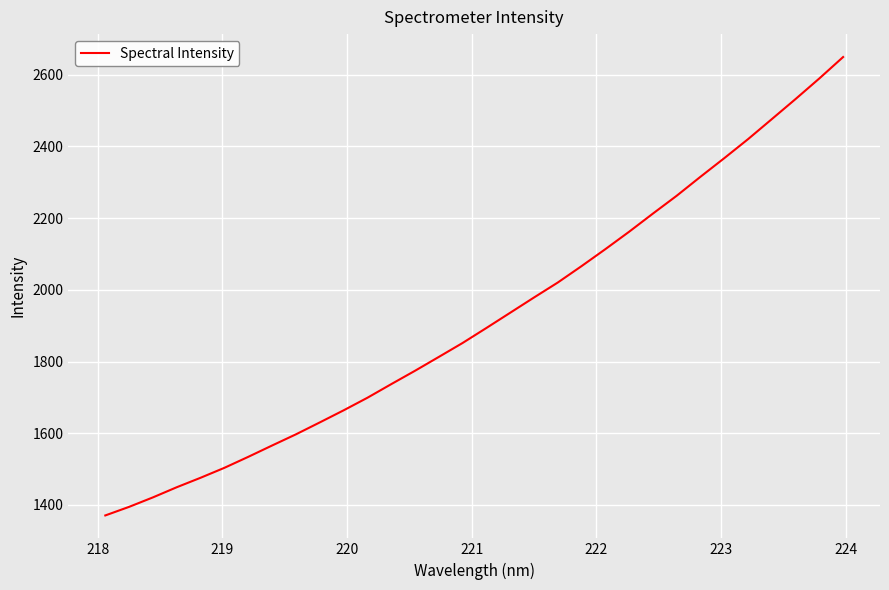

How many distinct data groups are displayed?

1